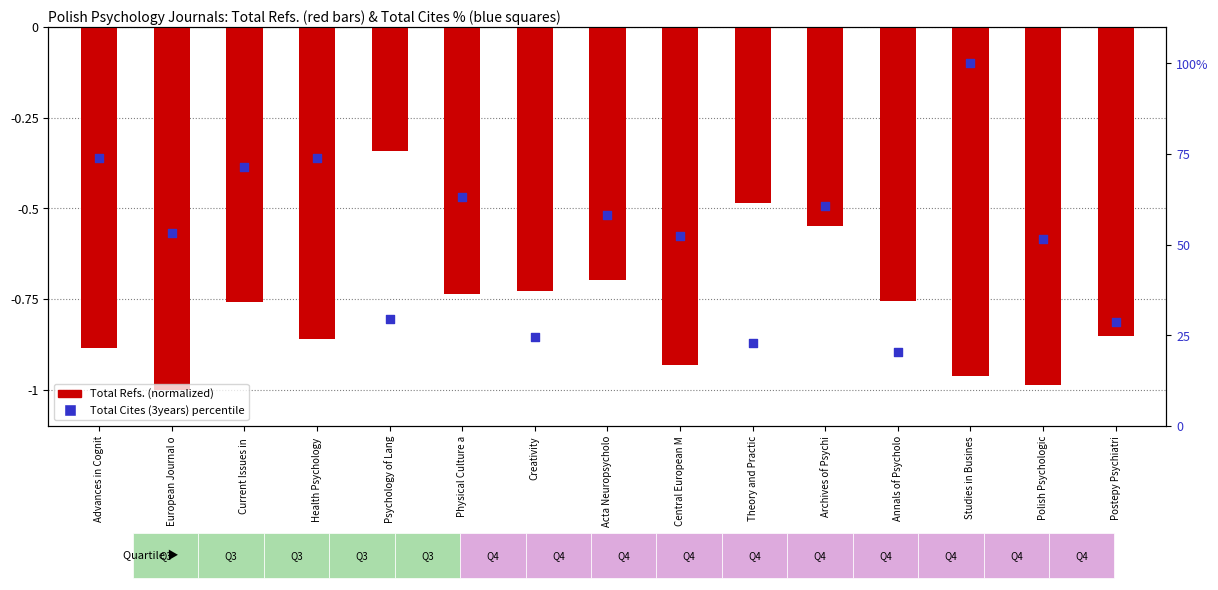

Which series has the largest total across all categories?

Total Cites (3years) percentile